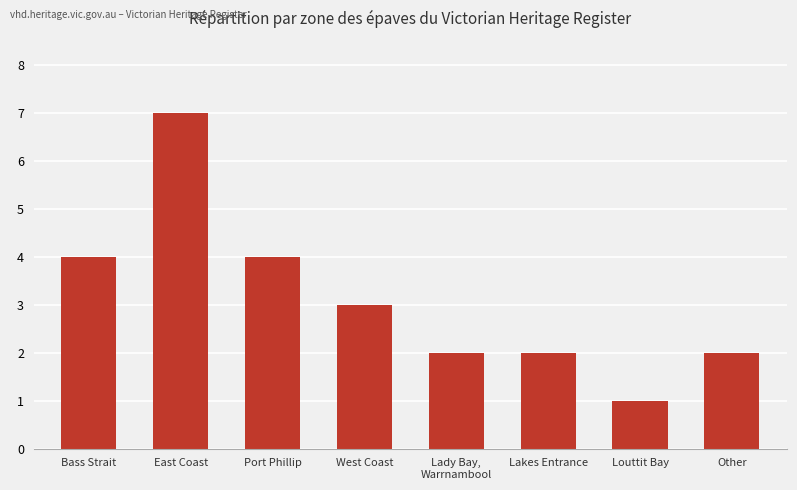

What is the ratio of the value at East Coast to the value at Louttit Bay?

7.0